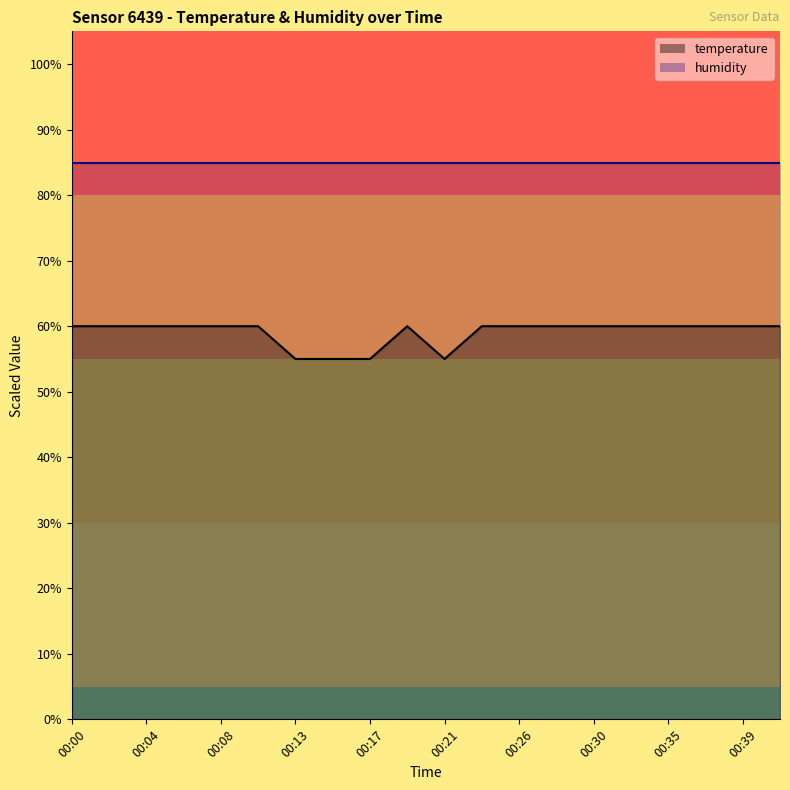

How many interior local peaks (higher than both neighbors) does the data have?

1